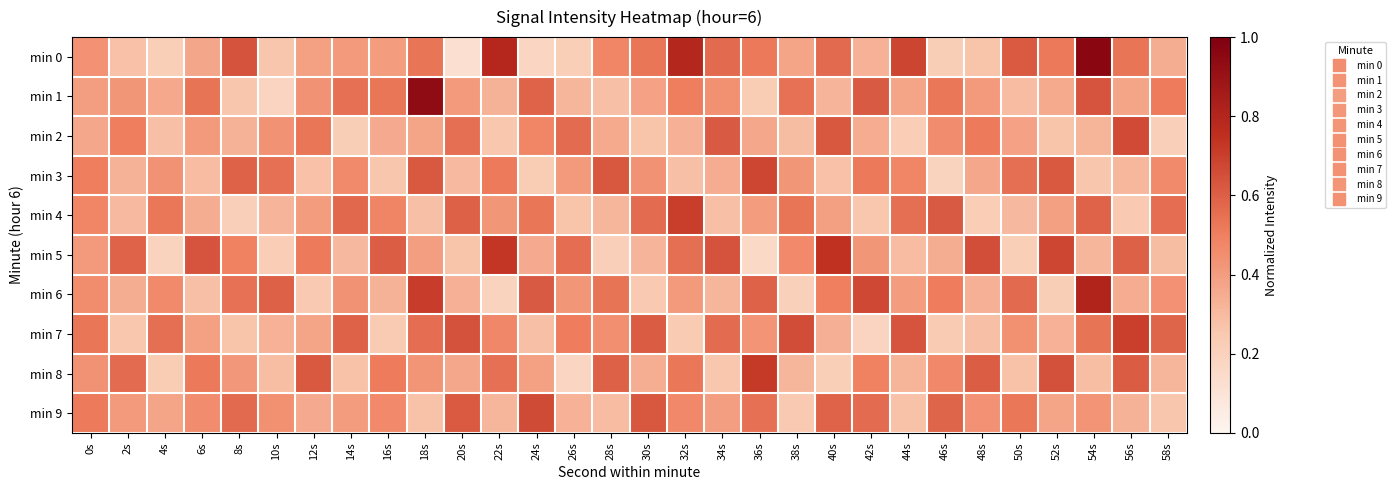

Reading right to left, extract all data points from this chart.

min 0: 58s=0.3	56s=0.5	54s=1.0	52s=0.5	50s=0.6	48s=0.3	46s=0.2	44s=0.7	42s=0.3	40s=0.6	38s=0.4	36s=0.5	34s=0.6	32s=0.8	30s=0.5	28s=0.5	26s=0.2	24s=0.2	22s=0.8	20s=0.1	18s=0.5	16s=0.4	14s=0.4	12s=0.4	10s=0.3	8s=0.6	6s=0.4	4s=0.2	2s=0.3	0s=0.4
min 1: 58s=0.5	56s=0.4	54s=0.6	52s=0.4	50s=0.3	48s=0.4	46s=0.5	44s=0.4	42s=0.6	40s=0.3	38s=0.5	36s=0.2	34s=0.4	32s=0.5	30s=0.4	28s=0.3	26s=0.3	24s=0.6	22s=0.3	20s=0.4	18s=0.9	16s=0.5	14s=0.5	12s=0.4	10s=0.2	8s=0.3	6s=0.5	4s=0.4	2s=0.4	0s=0.4
min 2: 58s=0.2	56s=0.7	54s=0.3	52s=0.3	50s=0.4	48s=0.5	46s=0.5	44s=0.2	42s=0.3	40s=0.6	38s=0.3	36s=0.4	34s=0.6	32s=0.3	30s=0.3	28s=0.4	26s=0.6	24s=0.5	22s=0.3	20s=0.6	18s=0.4	16s=0.4	14s=0.2	12s=0.5	10s=0.4	8s=0.3	6s=0.4	4s=0.3	2s=0.5	0s=0.4
min 3: 58s=0.5	56s=0.3	54s=0.3	52s=0.6	50s=0.6	48s=0.4	46s=0.2	44s=0.5	42s=0.5	40s=0.3	38s=0.4	36s=0.7	34s=0.3	32s=0.3	30s=0.4	28s=0.6	26s=0.4	24s=0.2	22s=0.5	20s=0.3	18s=0.6	16s=0.3	14s=0.5	12s=0.3	10s=0.5	8s=0.6	6s=0.3	4s=0.4	2s=0.3	0s=0.5
min 4: 58s=0.6	56s=0.2	54s=0.6	52s=0.4	50s=0.3	48s=0.2	46s=0.6	44s=0.6	42s=0.3	40s=0.4	38s=0.5	36s=0.4	34s=0.3	32s=0.7	30s=0.6	28s=0.3	26s=0.3	24s=0.5	22s=0.4	20s=0.6	18s=0.3	16s=0.5	14s=0.6	12s=0.4	10s=0.3	8s=0.2	6s=0.3	4s=0.5	2s=0.3	0s=0.5
min 5: 58s=0.3	56s=0.6	54s=0.3	52s=0.7	50s=0.2	48s=0.7	46s=0.3	44s=0.3	42s=0.4	40s=0.7	38s=0.5	36s=0.2	34s=0.6	32s=0.6	30s=0.3	28s=0.2	26s=0.6	24s=0.4	22s=0.7	20s=0.3	18s=0.4	16s=0.6	14s=0.3	12s=0.5	10s=0.2	8s=0.5	6s=0.6	4s=0.2	2s=0.6	0s=0.4
min 6: 58s=0.4	56s=0.3	54s=0.8	52s=0.2	50s=0.6	48s=0.3	46s=0.5	44s=0.4	42s=0.7	40s=0.5	38s=0.2	36s=0.6	34s=0.3	32s=0.4	30s=0.2	28s=0.5	26s=0.4	24s=0.6	22s=0.2	20s=0.3	18s=0.7	16s=0.3	14s=0.4	12s=0.2	10s=0.6	8s=0.5	6s=0.3	4s=0.5	2s=0.3	0s=0.5
min 7: 58s=0.6	56s=0.7	54s=0.5	52s=0.3	50s=0.4	48s=0.3	46s=0.2	44s=0.6	42s=0.2	40s=0.3	38s=0.7	36s=0.4	34s=0.6	32s=0.2	30s=0.6	28s=0.4	26s=0.5	24s=0.3	22s=0.5	20s=0.6	18s=0.6	16s=0.2	14s=0.6	12s=0.4	10s=0.3	8s=0.3	6s=0.4	4s=0.6	2s=0.3	0s=0.5
min 8: 58s=0.3	56s=0.6	54s=0.3	52s=0.6	50s=0.3	48s=0.6	46s=0.5	44s=0.3	42s=0.5	40s=0.2	38s=0.3	36s=0.7	34s=0.3	32s=0.5	30s=0.3	28s=0.6	26s=0.2	24s=0.4	22s=0.5	20s=0.4	18s=0.4	16s=0.5	14s=0.3	12s=0.6	10s=0.3	8s=0.4	6s=0.5	4s=0.2	2s=0.6	0s=0.4
min 9: 58s=0.3	56s=0.3	54s=0.4	52s=0.4	50s=0.5	48s=0.4	46s=0.6	44s=0.3	42s=0.6	40s=0.6	38s=0.2	36s=0.5	34s=0.4	32s=0.5	30s=0.6	28s=0.3	26s=0.3	24s=0.7	22s=0.3	20s=0.6	18s=0.3	16s=0.5	14s=0.4	12s=0.4	10s=0.4	8s=0.6	6s=0.5	4s=0.4	2s=0.4	0s=0.5